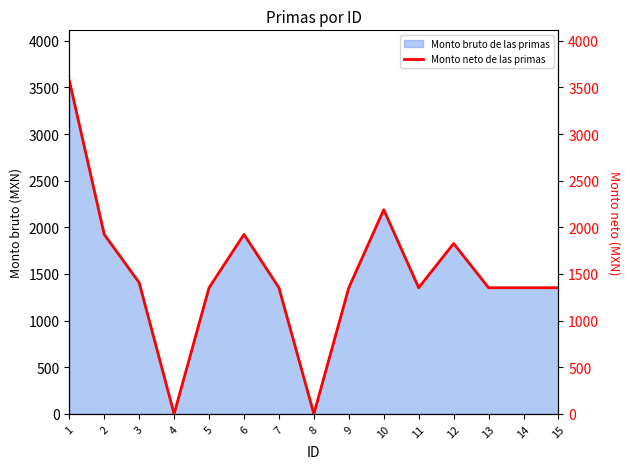

How many positive values are there?

13